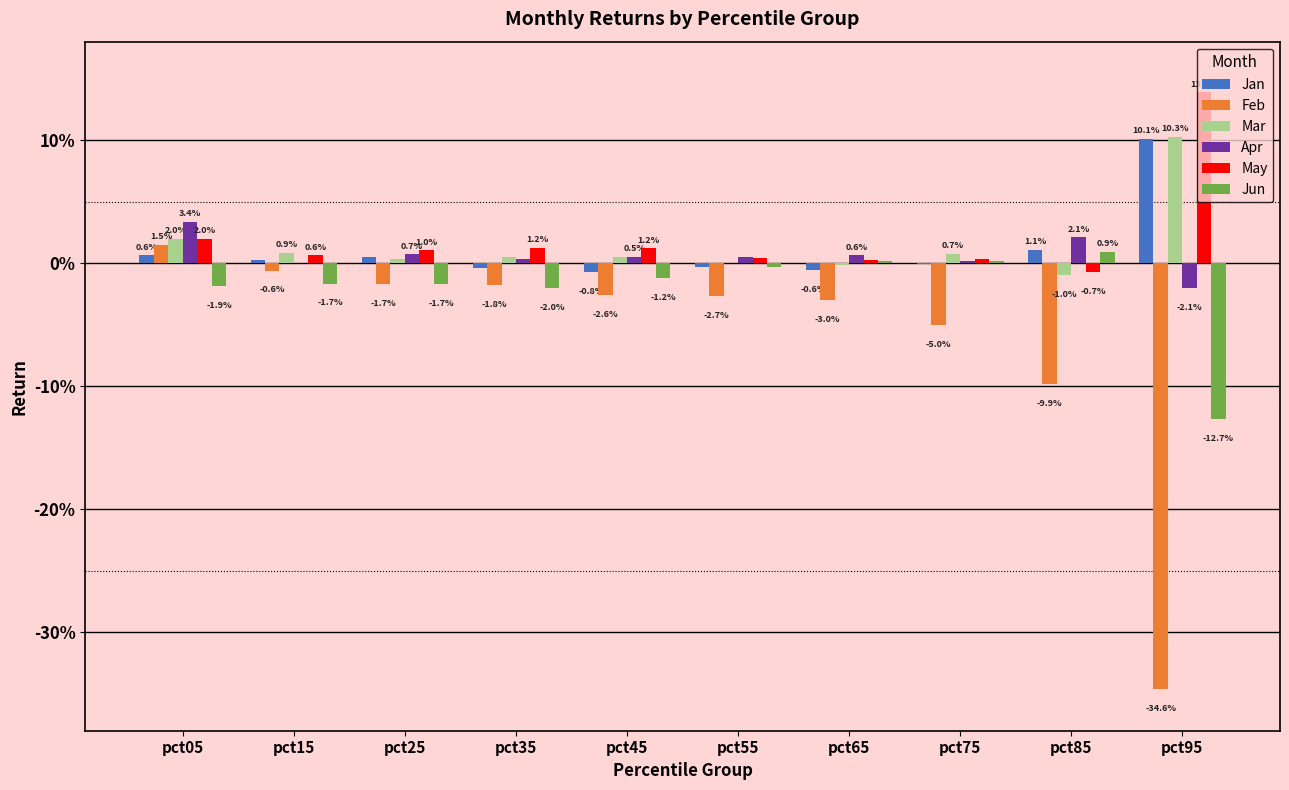

At which label does May reach its minimum?

pct85